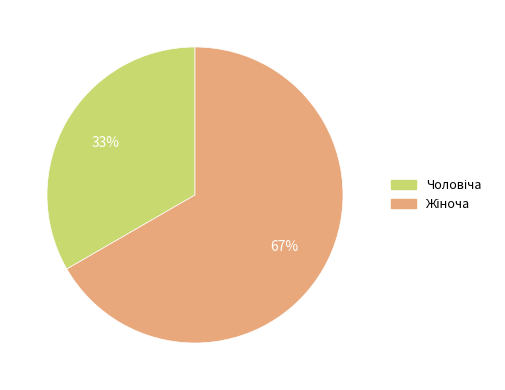

To the nearest percent, what is the average slice percentage?

50%